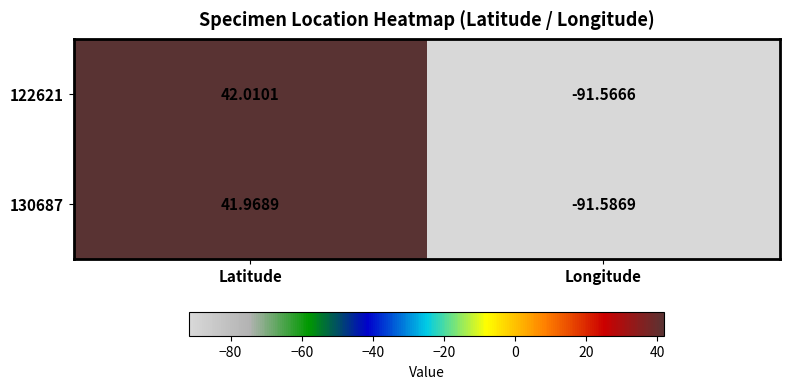

Which category has the highest value across all series?

Latitude